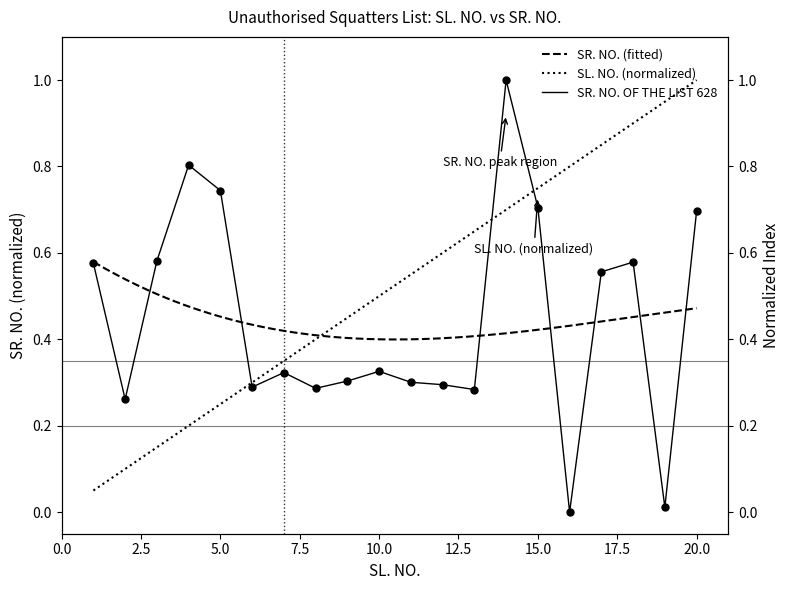

Between 13 and 15, which series saw the biggest shift?

SR. NO. OF THE LIST 628